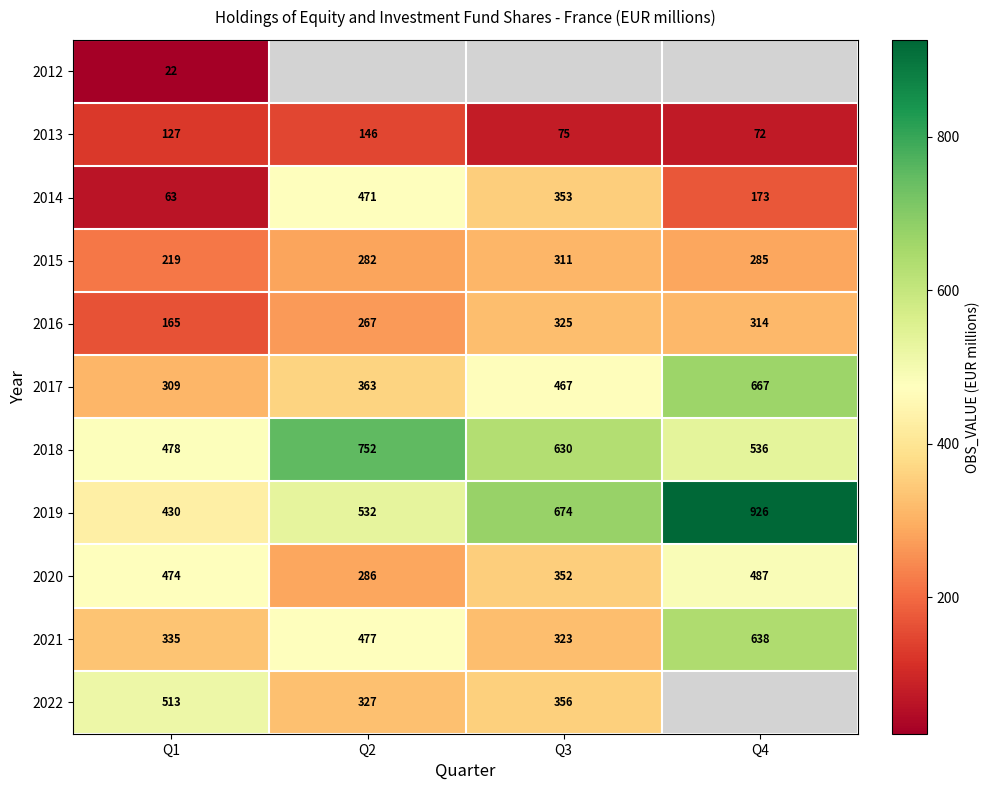

At how many categories does at least one series exceed 779?

1